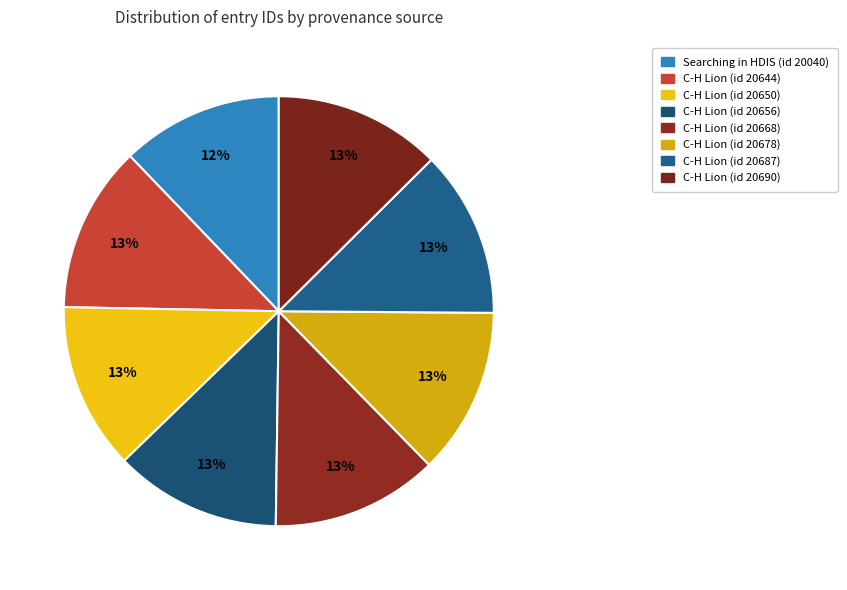

Which category has the biggest portion of the pie?

C-H Lion (id 20690)